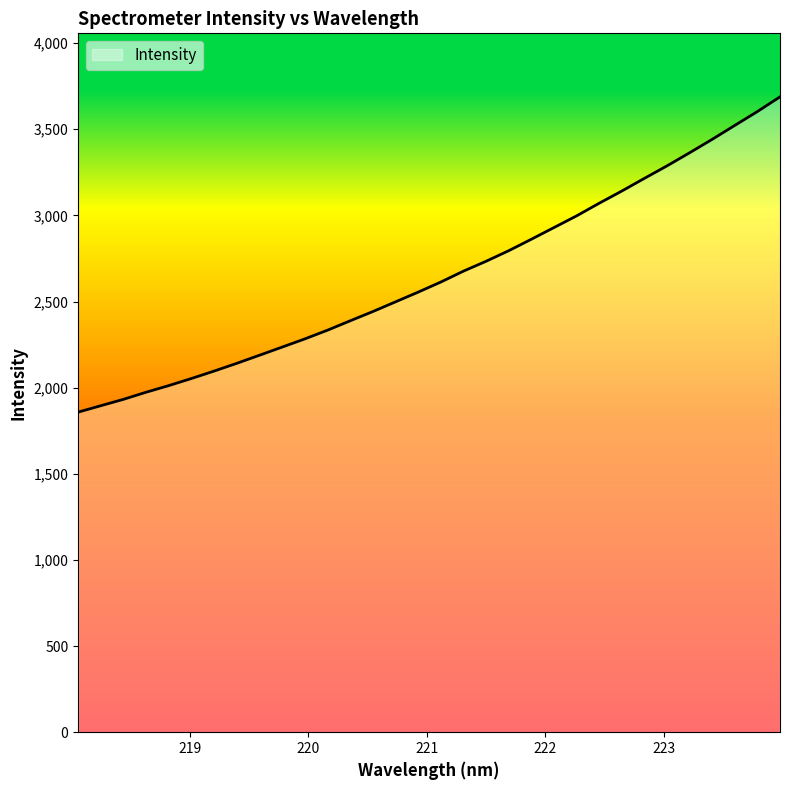

What is the difference between the maximum and minimum values?

1830.0